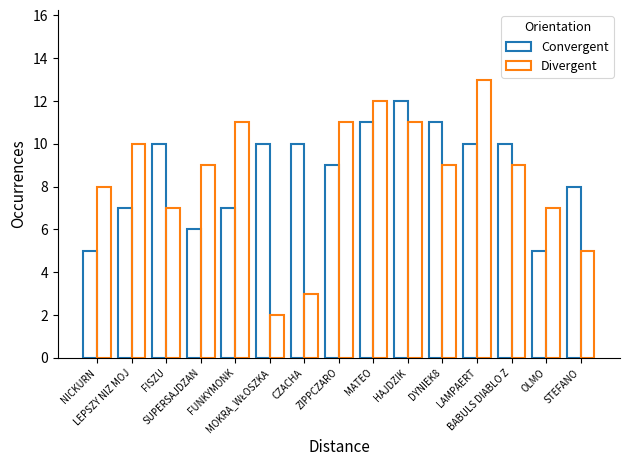

Reading left to right, what are all the values shown in this chart?

Convergent: NICKURN=5	LEPSZY NIZ MOJ=7	FISZU=10	SUPERSAJDZAN=6	FUNKYMONK=7	MOKRA_WŁOSZKA=10	CZACHA=10	ZIPPCZARO=9	MATEO=11	HAJDZIK=12	DYNIEK8=11	LAMPAERT=10	BABULS DIABLO Z=10	OLMO=5	STEFANO=8
Divergent: NICKURN=8	LEPSZY NIZ MOJ=10	FISZU=7	SUPERSAJDZAN=9	FUNKYMONK=11	MOKRA_WŁOSZKA=2	CZACHA=3	ZIPPCZARO=11	MATEO=12	HAJDZIK=11	DYNIEK8=9	LAMPAERT=13	BABULS DIABLO Z=9	OLMO=7	STEFANO=5